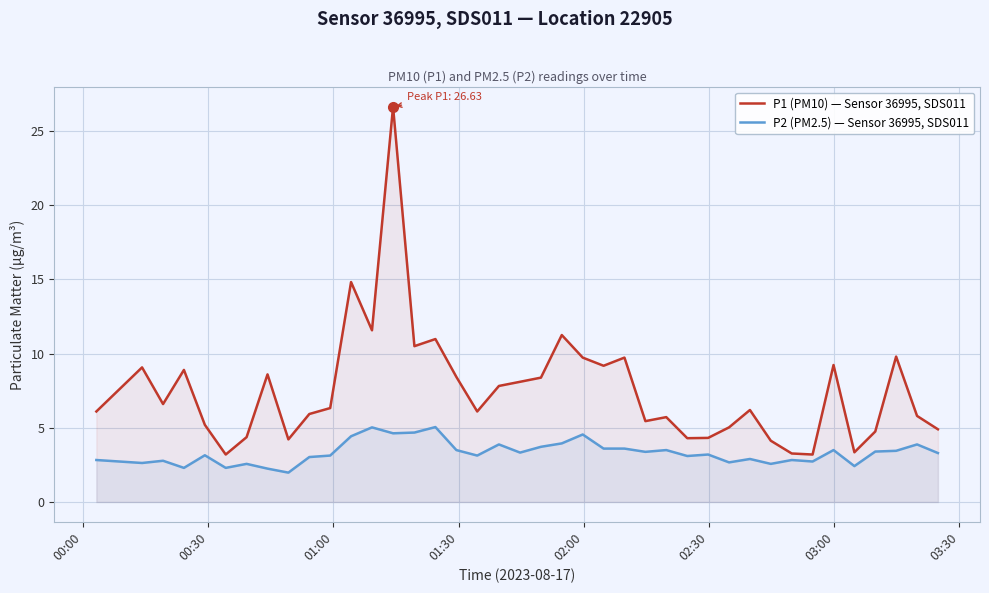

True or false: P1 (PM10) — Sensor 36995, SDS011 and P2 (PM2.5) — Sensor 36995, SDS011 intersect in this chart.

False